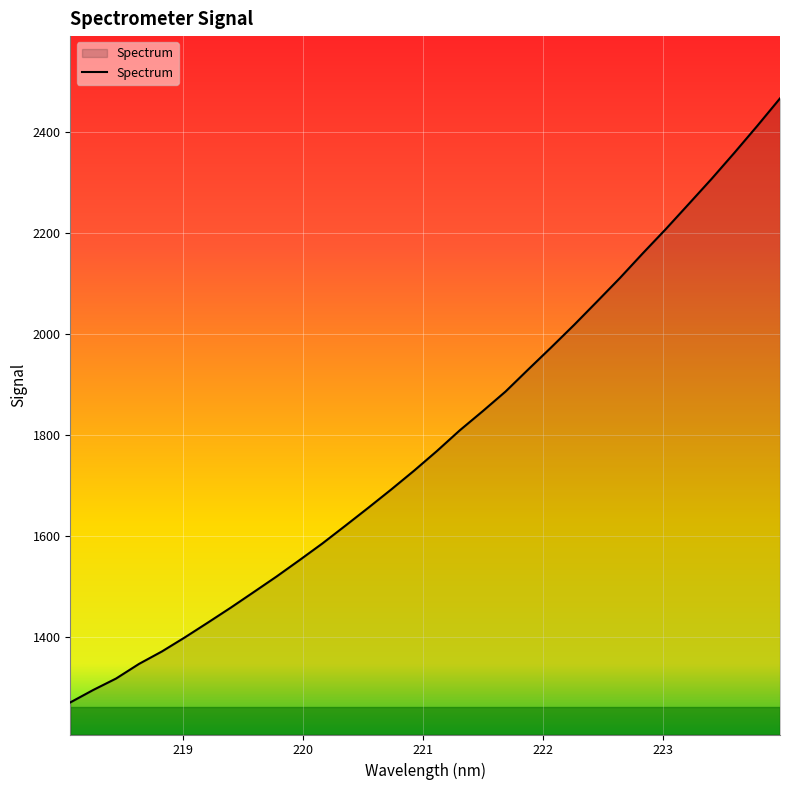

What is the average value?

1790.4